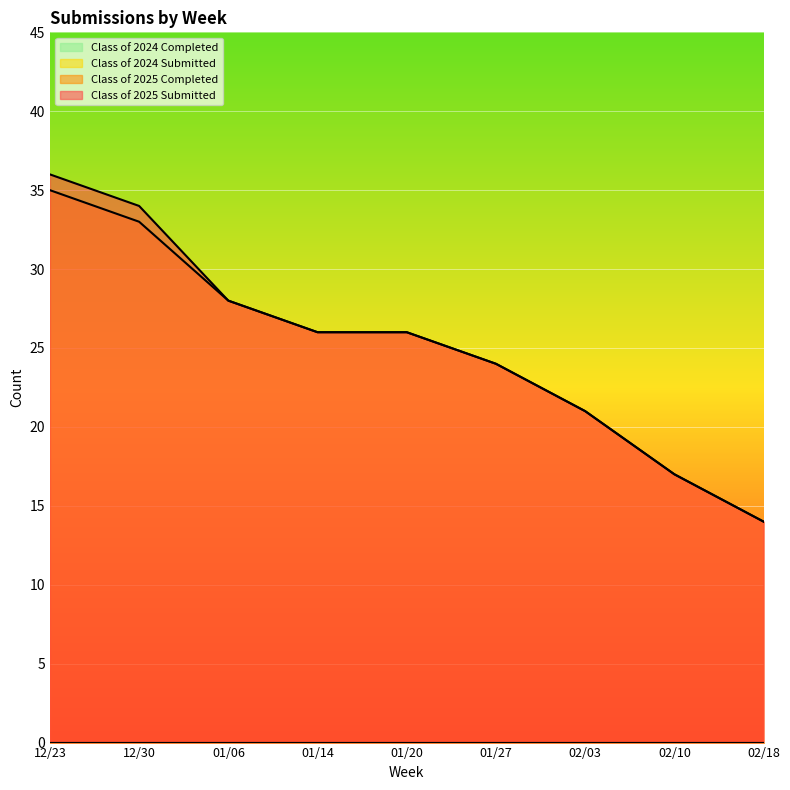

What is the minimum value shown in the chart?

14